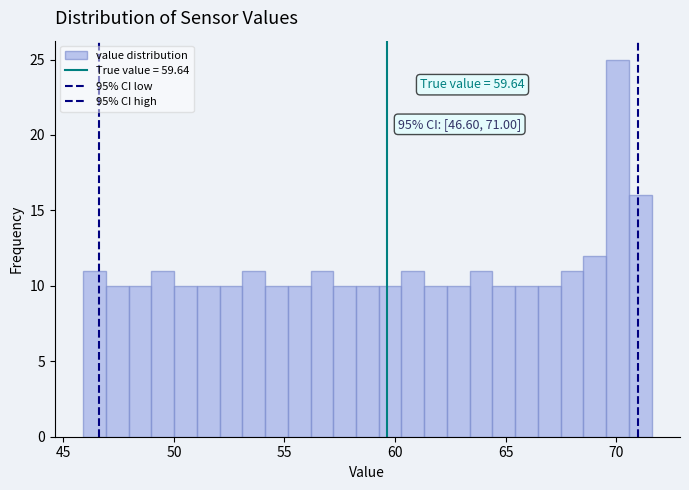

Read against the x-axis, roughly where is the centre of the tallest bar?

70.0